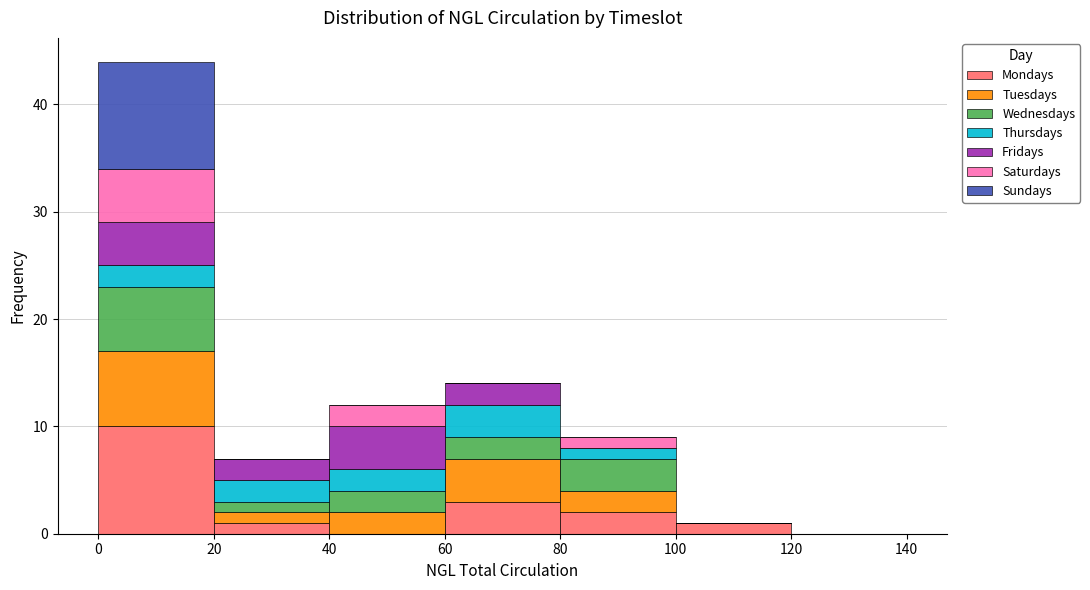

Reading left to right, list every stacked bar in this chart as the range it spans on the x-axis followed by its total height. The values are not printed on the chart, so give them approximately, as read against the axis.

0 to 20: 44
20 to 40: 7
40 to 60: 12
60 to 80: 14
80 to 100: 9
100 to 120: 1
120 to 140: 0